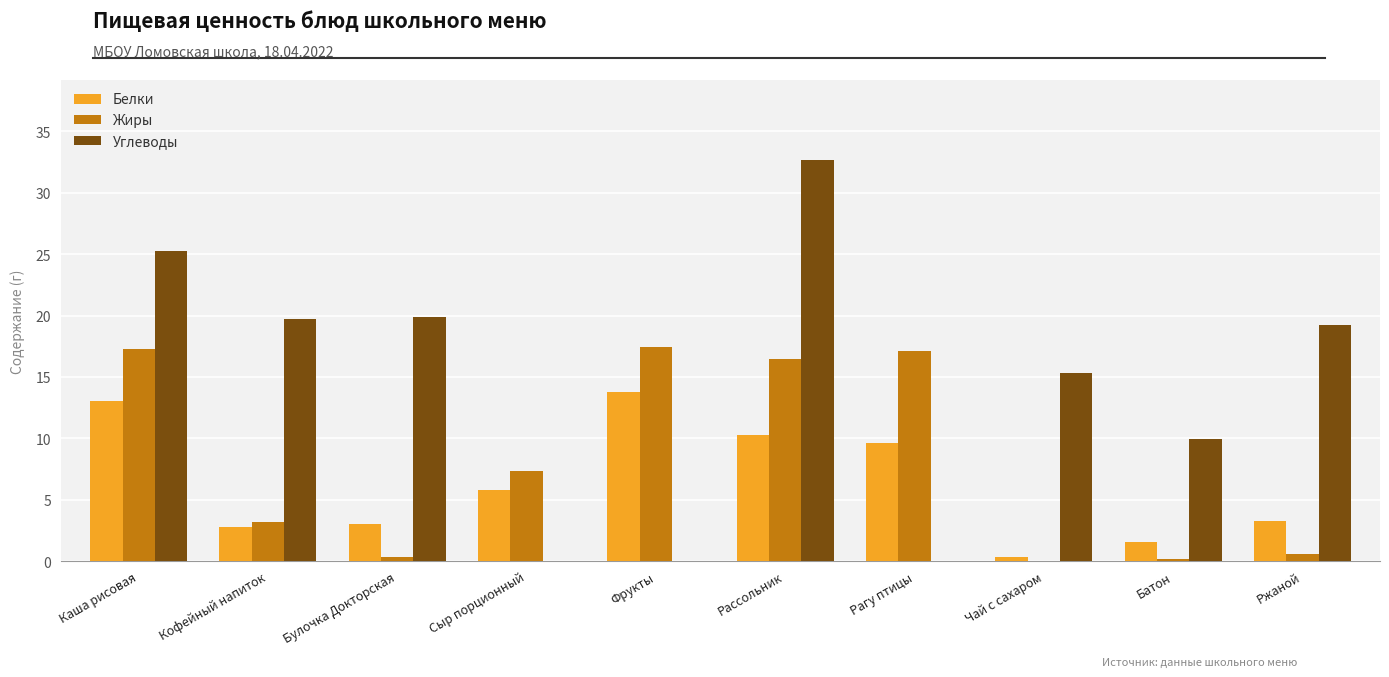

The Углеводы series shows 0.0 at Рагу птицы. True or false?

True